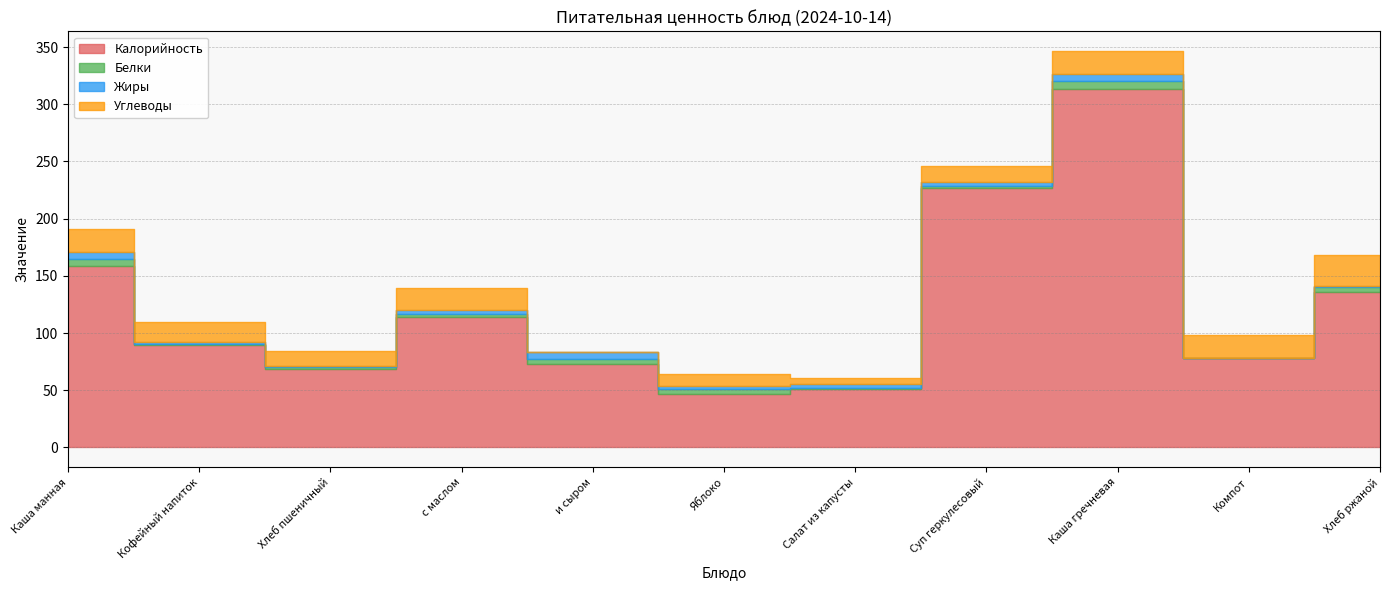

Between Яблоко and Компот, which is larger?

Компот